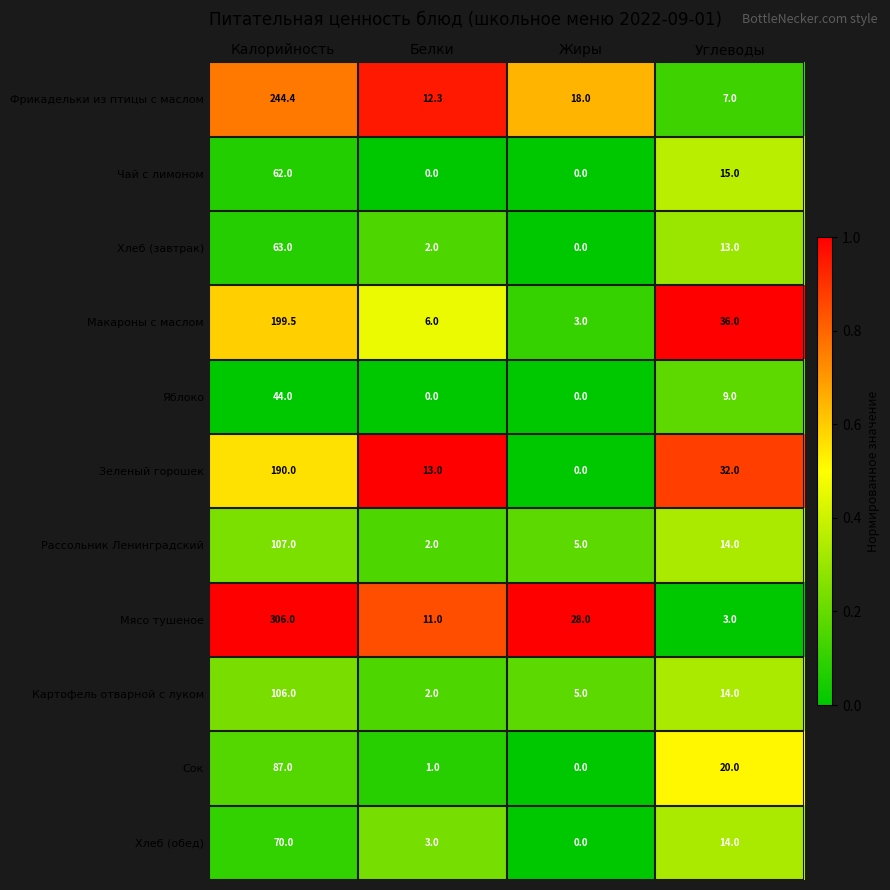

How many data points in Хлеб (завтрак) are less than 13?

2